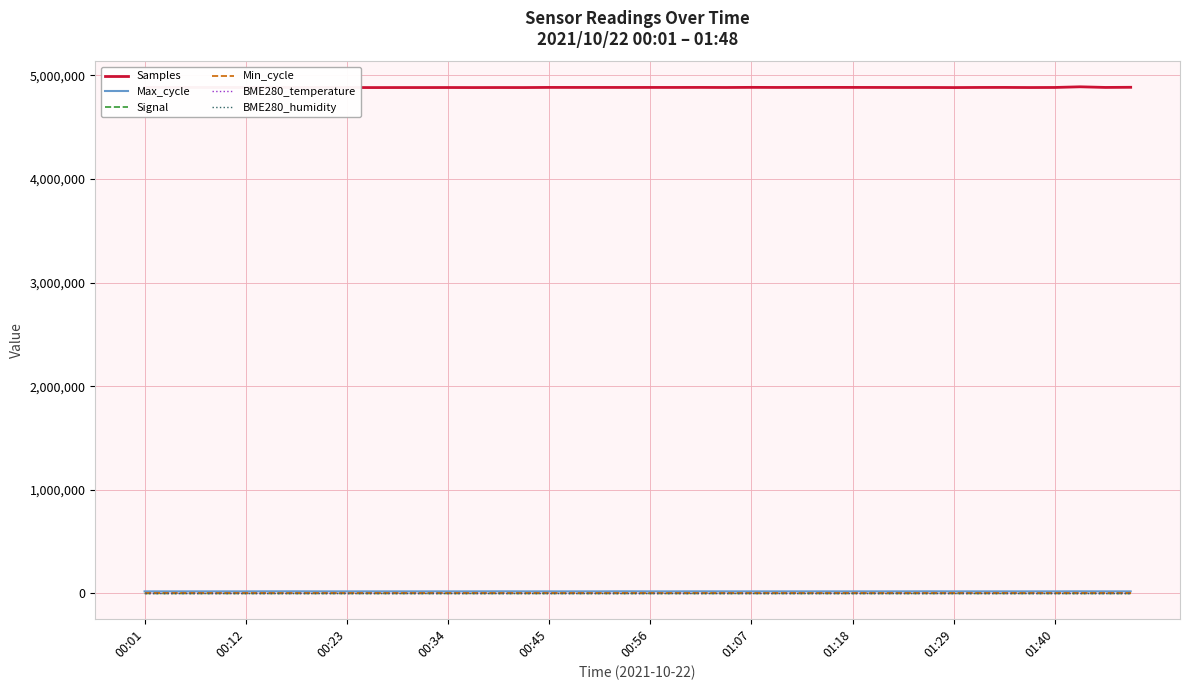

Does the chart have visible grid lines?

Yes